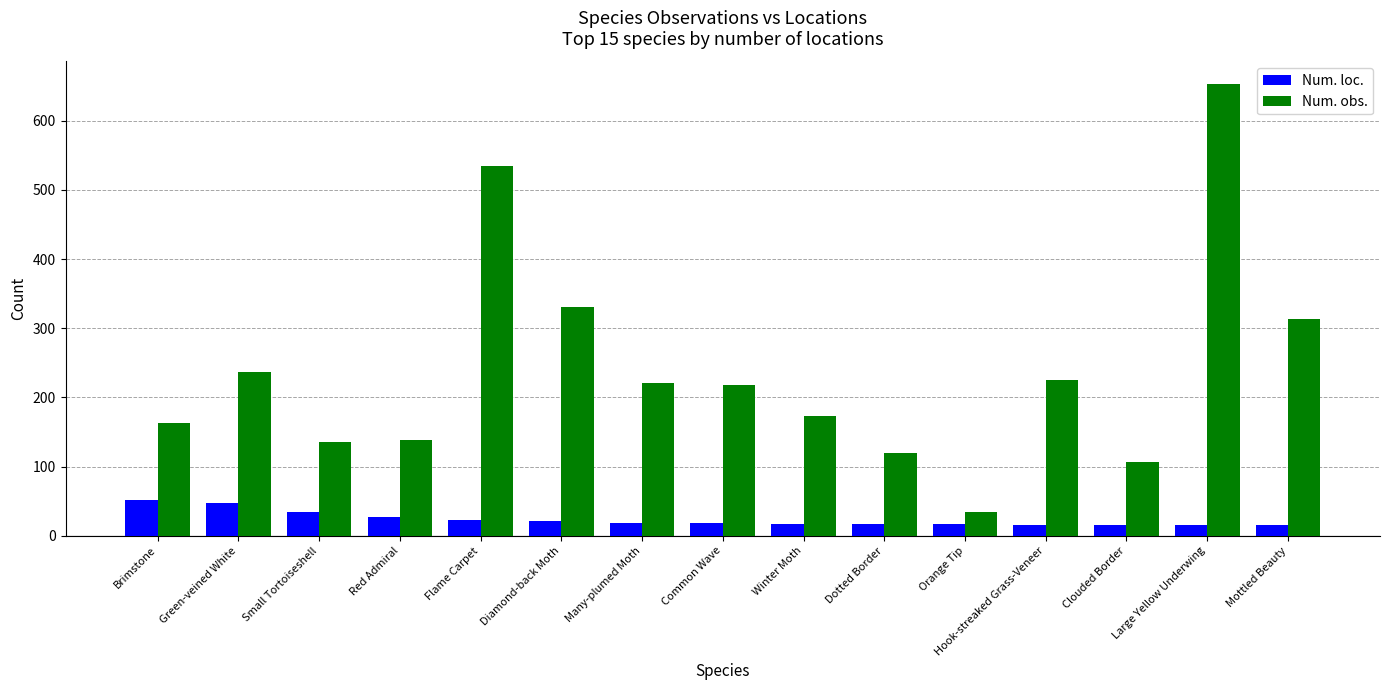

What is the value of the Num. obs. bar at the 4th from the left?

138